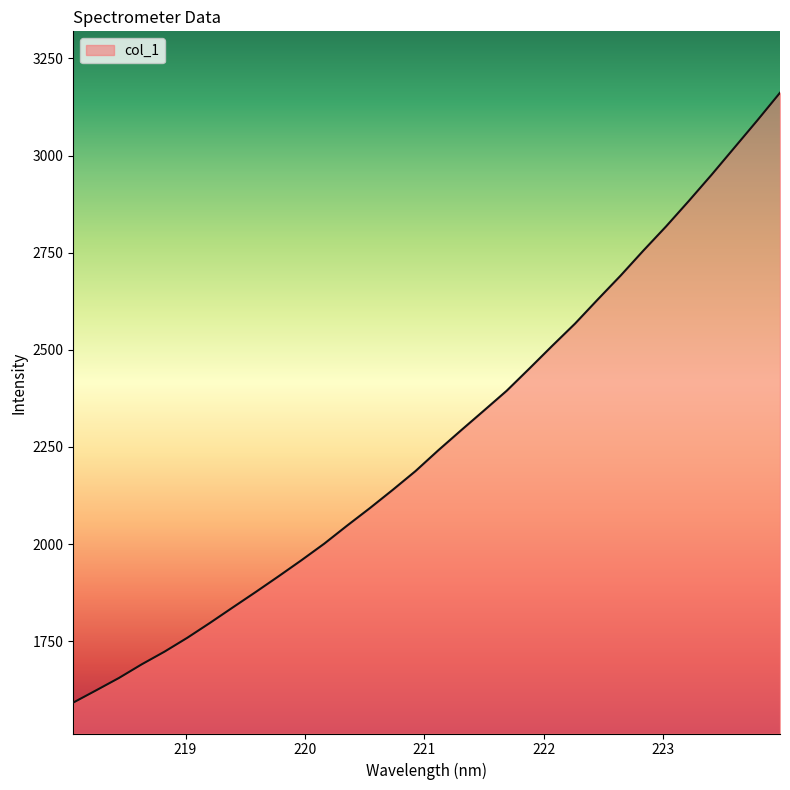

What is the difference between the maximum and minimum values?

1569.4